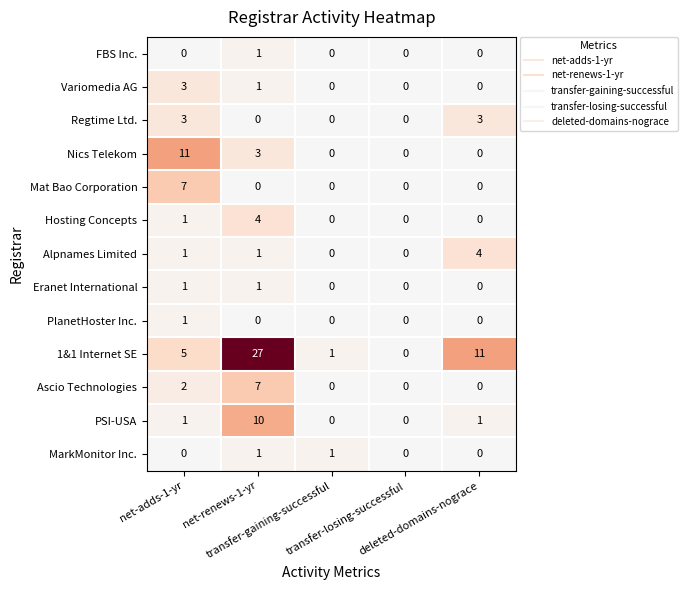

Which series has the largest total across all categories?

1&1 Internet SE